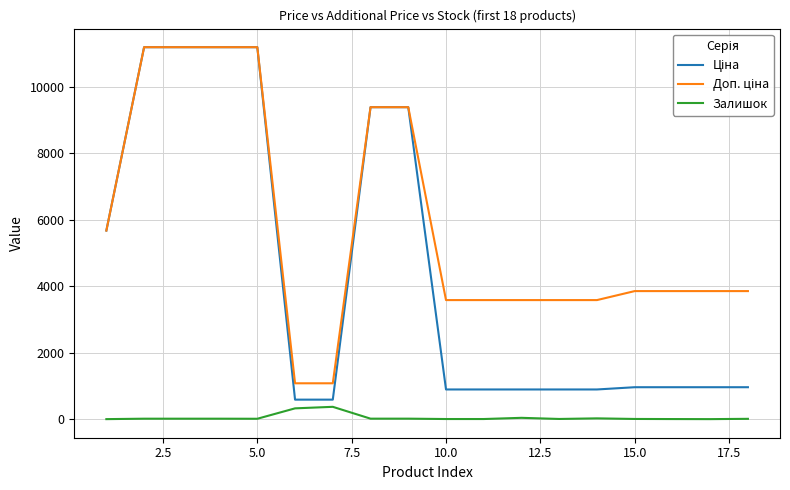

Does the chart have visible grid lines?

Yes